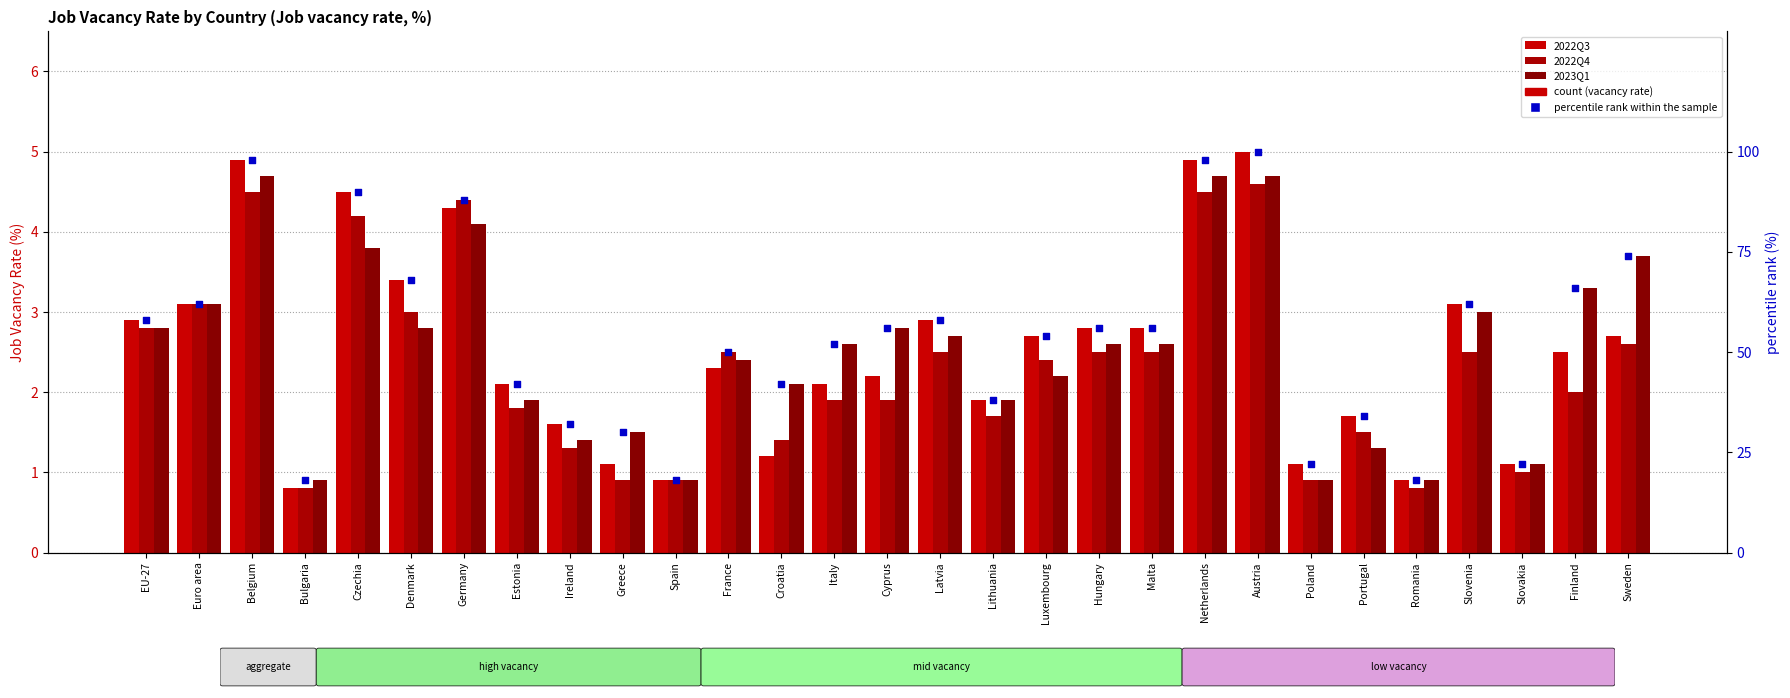

Which series contains the lowest Y value?

2022Q3